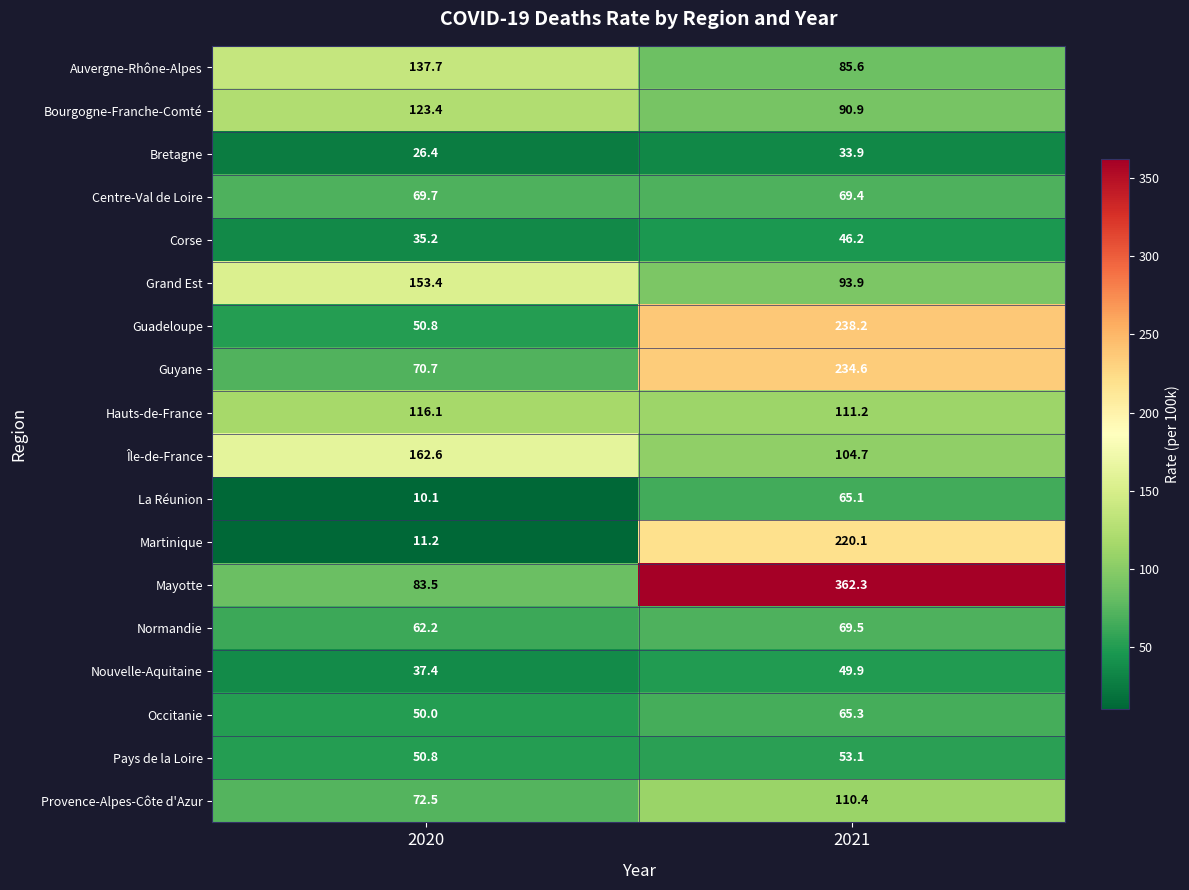

What is the total value across all series at 2021?

2104.3